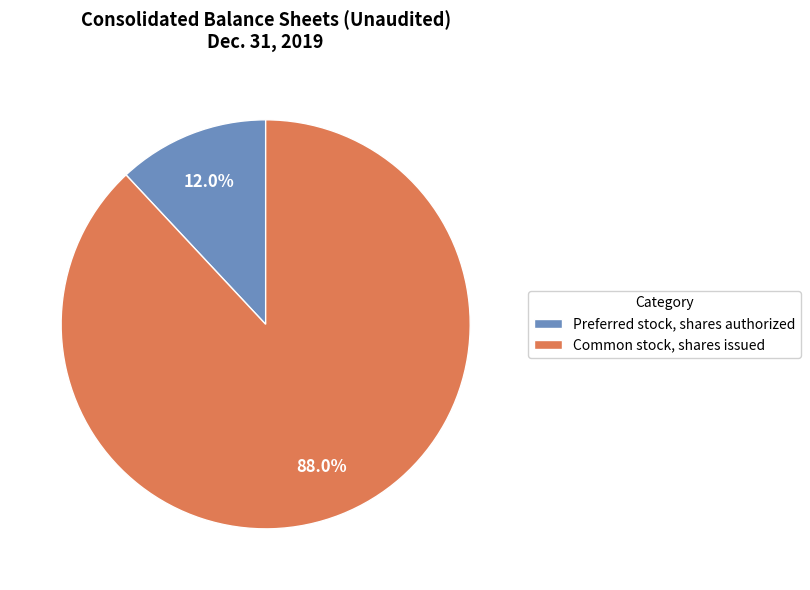

What is the majority slice?

Common stock, shares issued